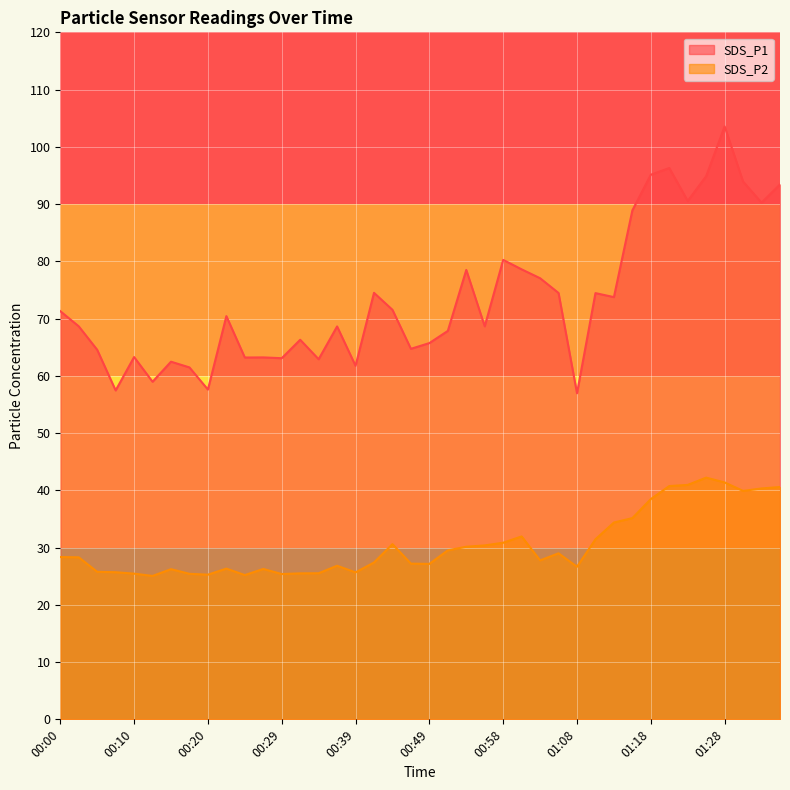

Which series changed the most between 00:17 and 01:35?

SDS_P1